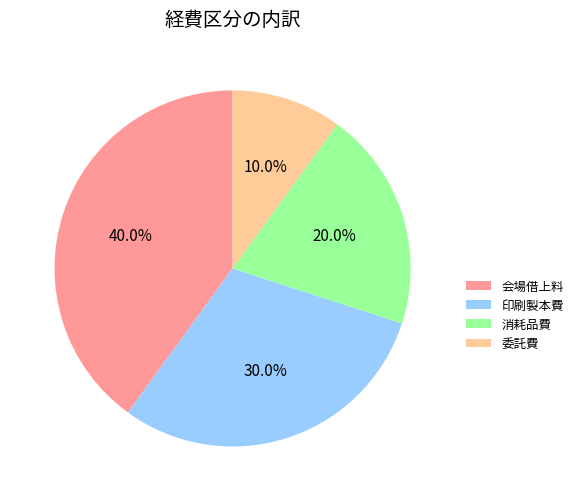

To the nearest percent, what percentage of the pie is 委託費?

10%